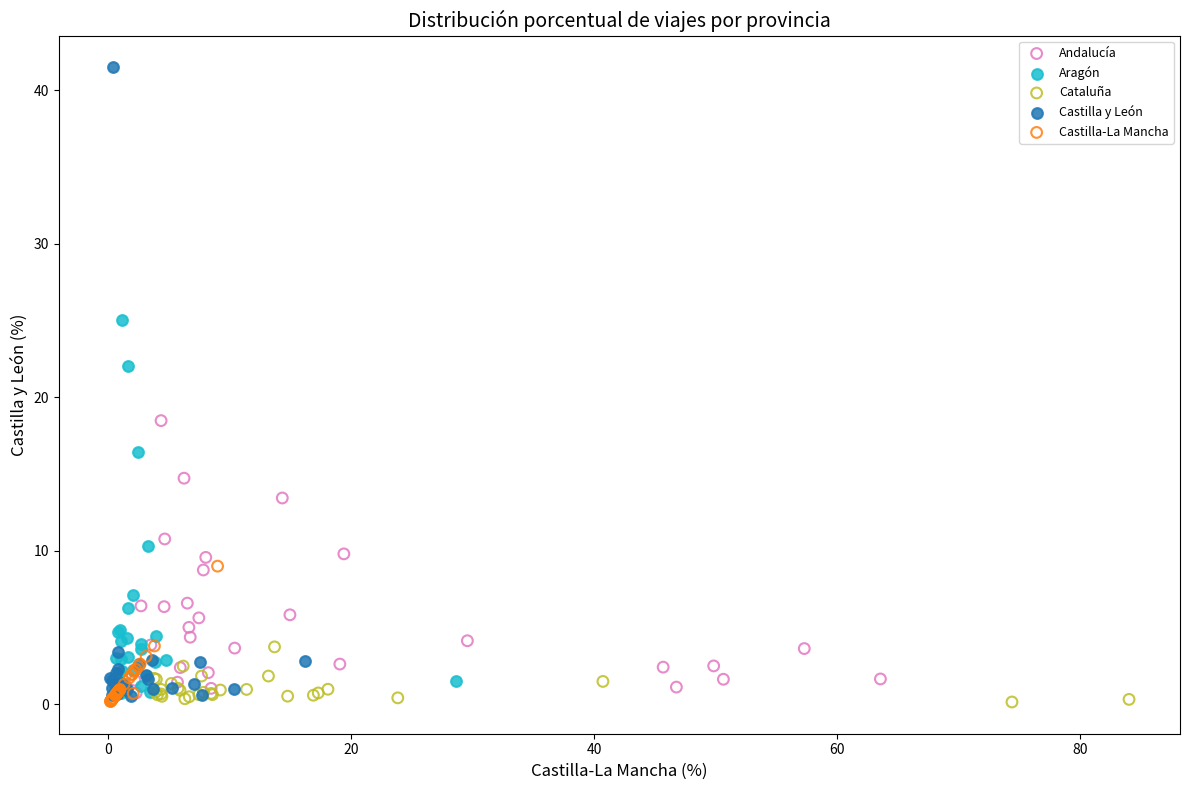

Which series reaches the maximum Y coordinate?

Castilla y León